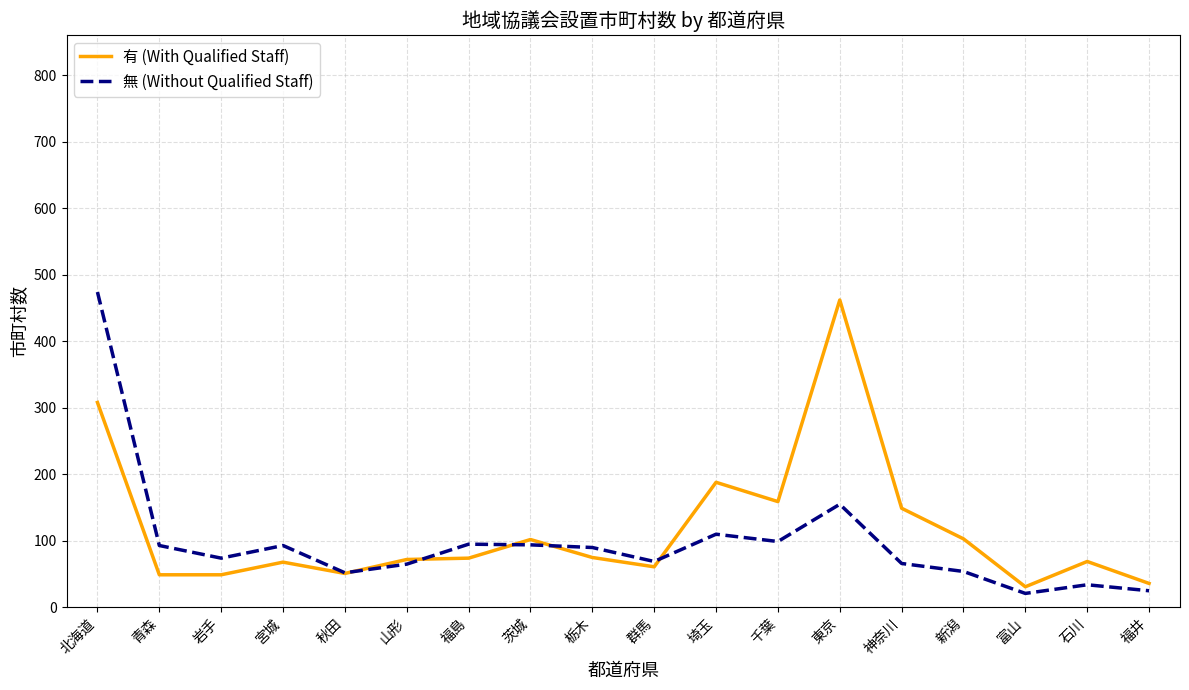

Which series has the largest total across all categories?

有 (With Qualified Staff)